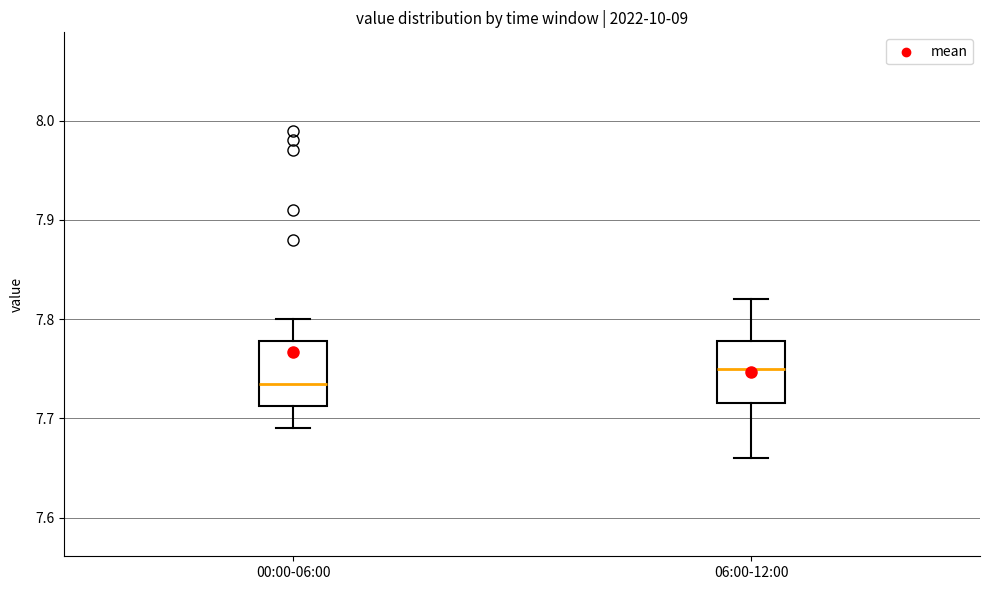

Reading left to right, read every box against the y-axis: the position of its median line, the range the box covers, and the ends of its whiskers. The values are not printed on the chart, so give them approximately, as read against the axis.

00:00-06:00: median 7.74, box 7.71 to 7.78, whiskers 7.69 to 7.80
06:00-12:00: median 7.75, box 7.72 to 7.78, whiskers 7.66 to 7.82